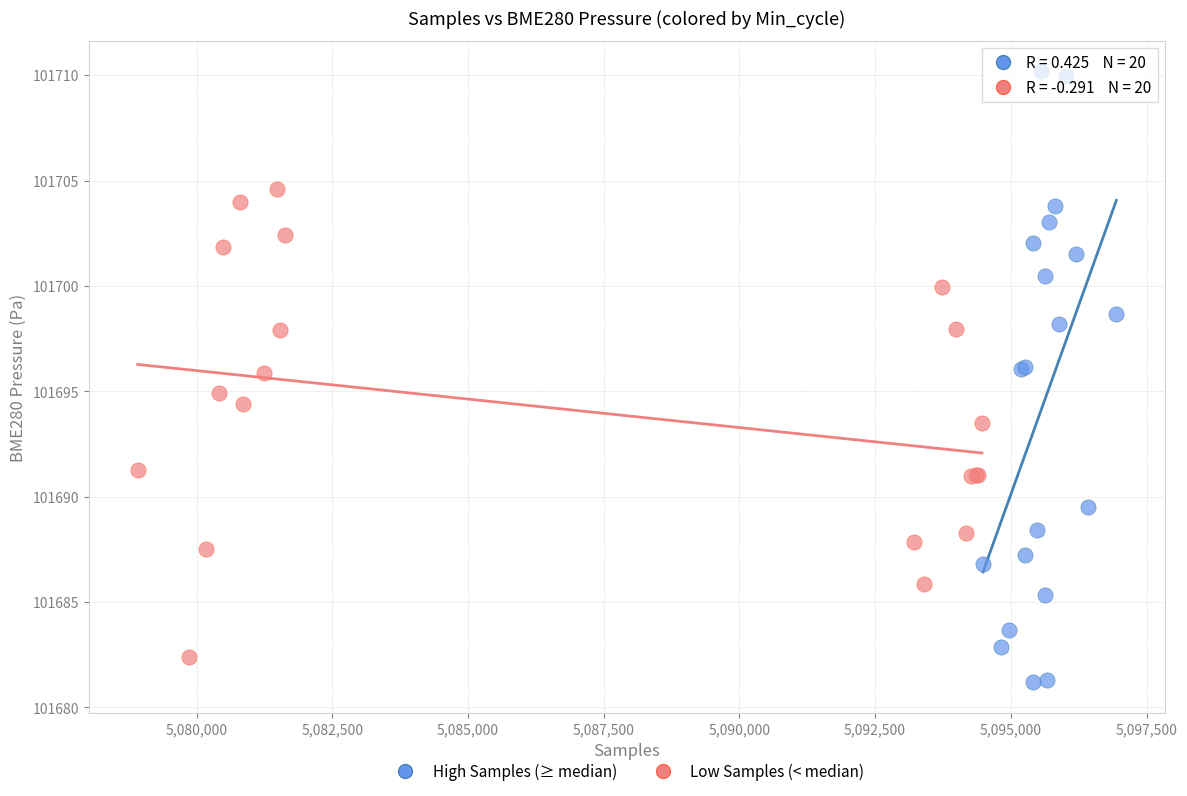

Which series has the widest spread of Y values?

High Samples (≥ median)